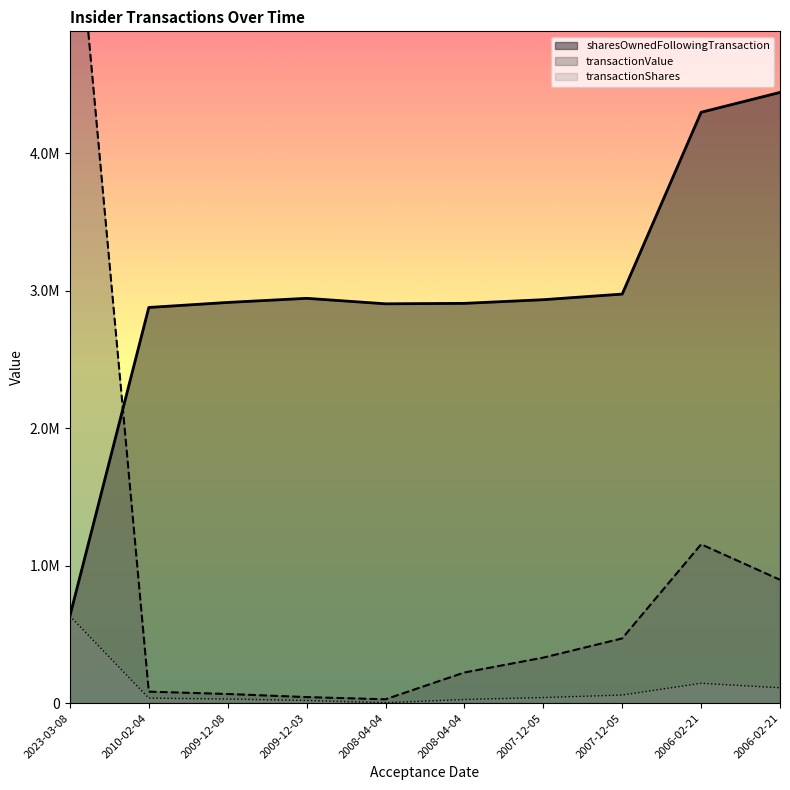

What are all the series names shown in the legend?

transactionShares, transactionValue, sharesOwnedFollowingTransaction